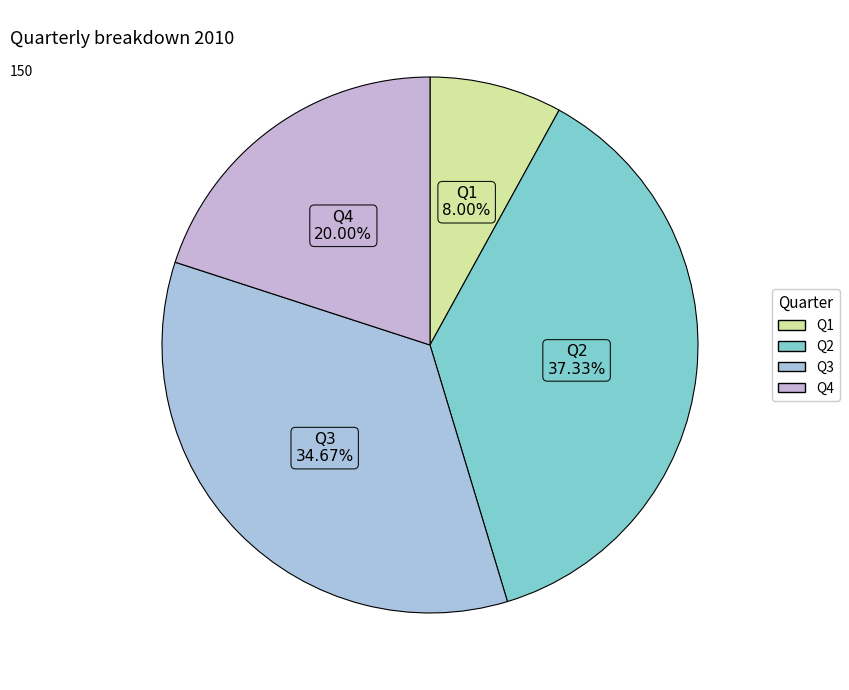

What is the total percentage of Q4 and Q1?

28.0%